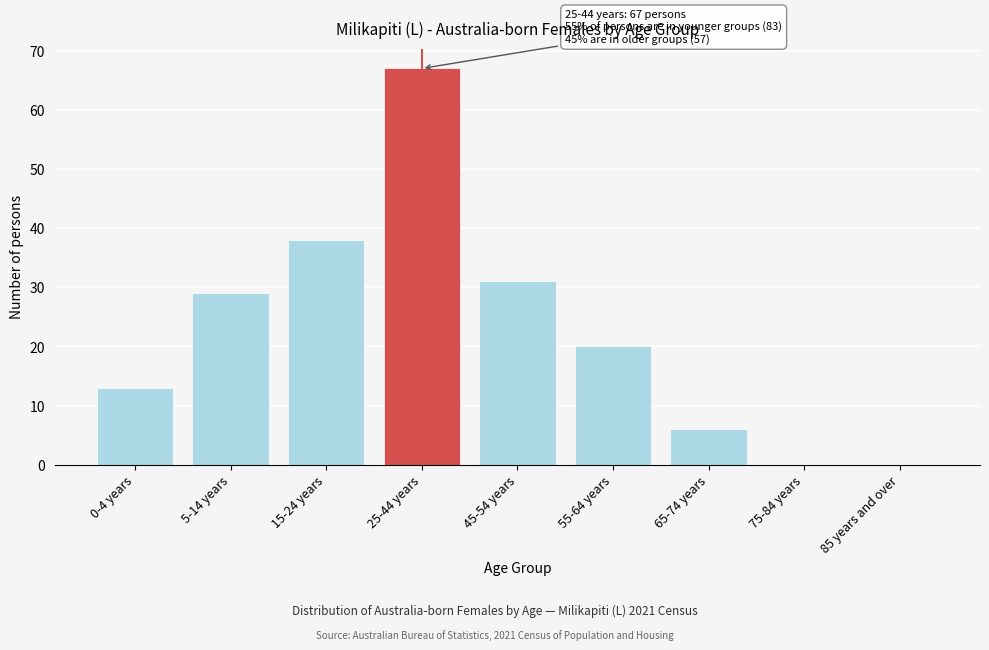

Reading right to left, what are all the values shown in this chart?

85 years and over=0	75-84 years=0	65-74 years=6	55-64 years=20	45-54 years=31	25-44 years=67	15-24 years=38	5-14 years=29	0-4 years=13